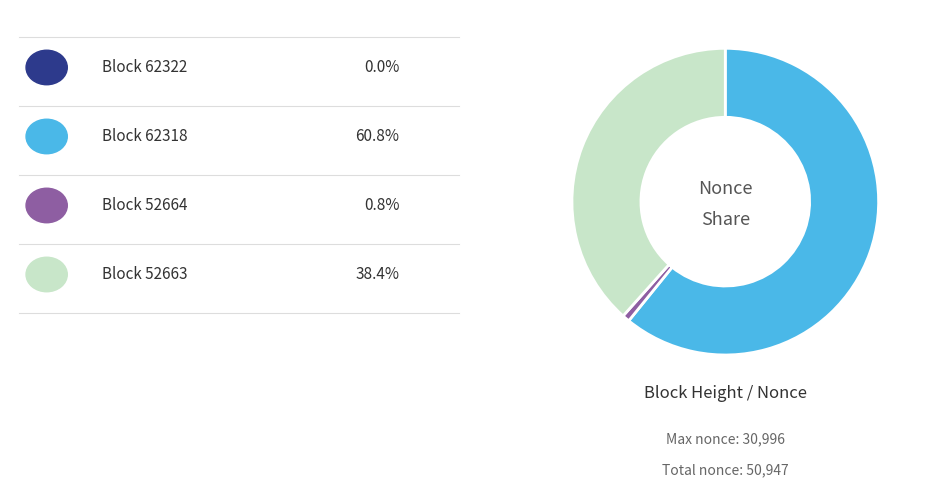

Is there a majority slice in this chart?

Yes